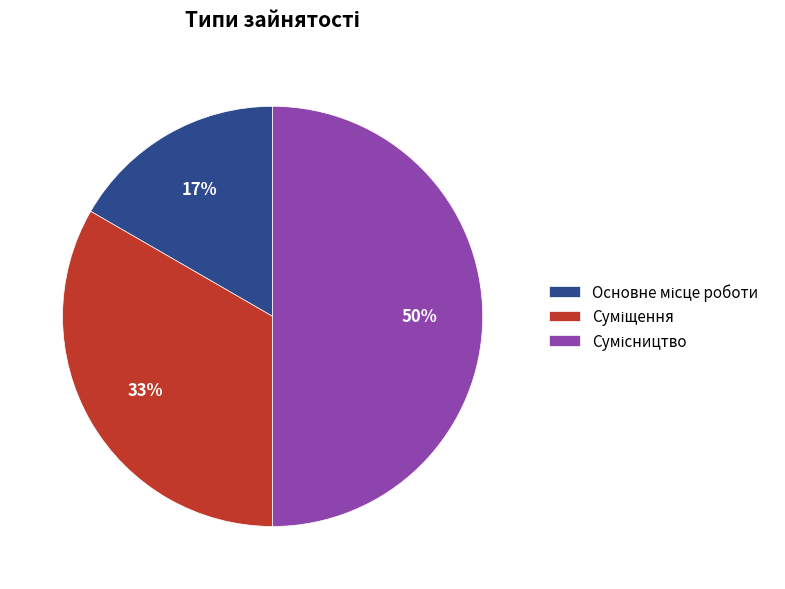

To the nearest percent, what is the difference between the largest and smallest slice percentages?

33%